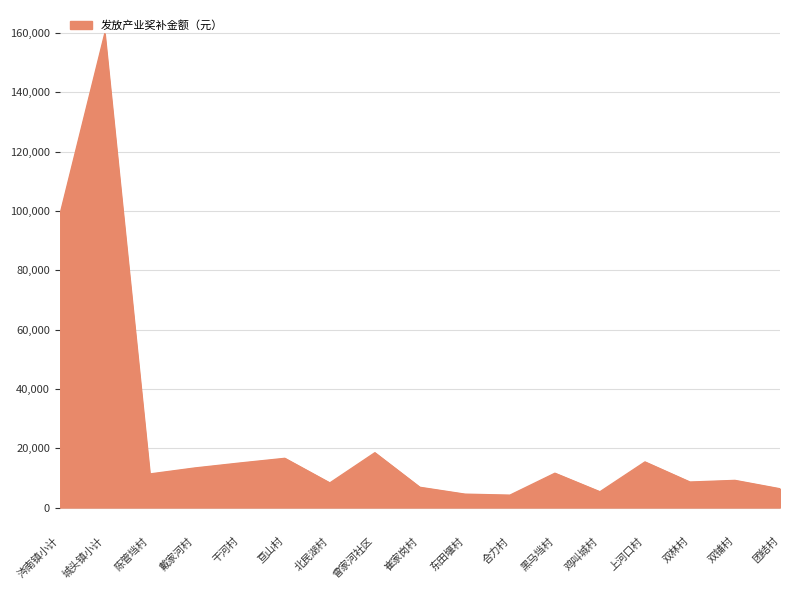

Where is the data nearest to the value 81968?

涔南镇小计